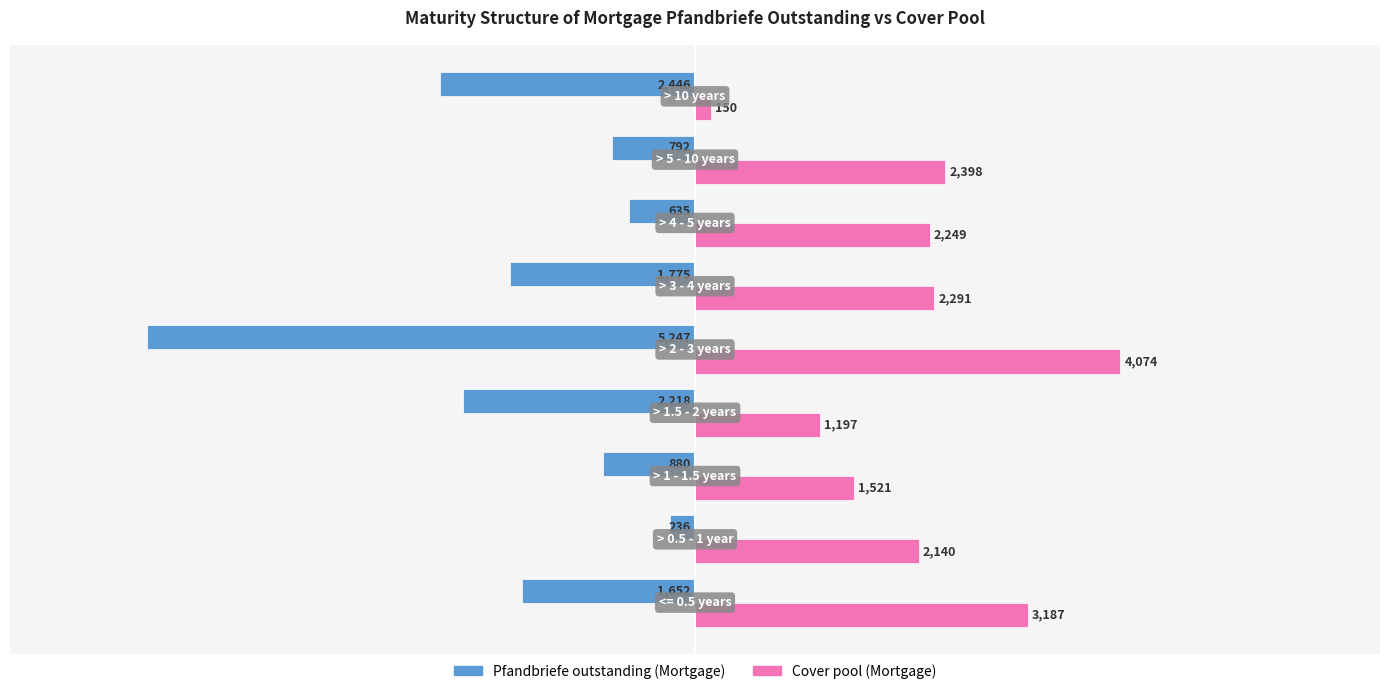

How many values in the Pfandbriefe outstanding (Mortgage) series are below -1652?

4